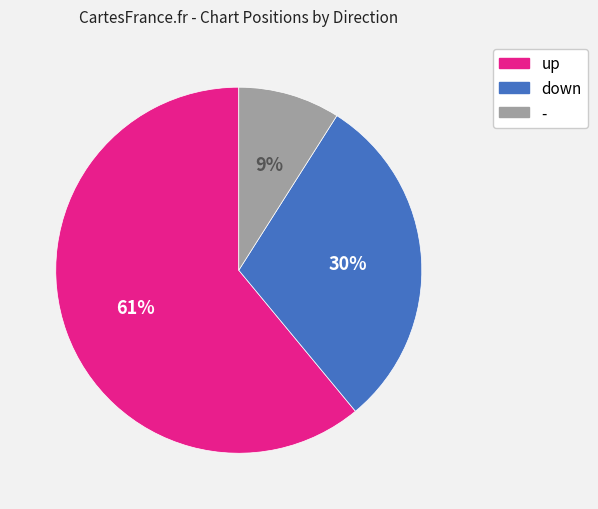

Is the sum of down and - greater than half?

No